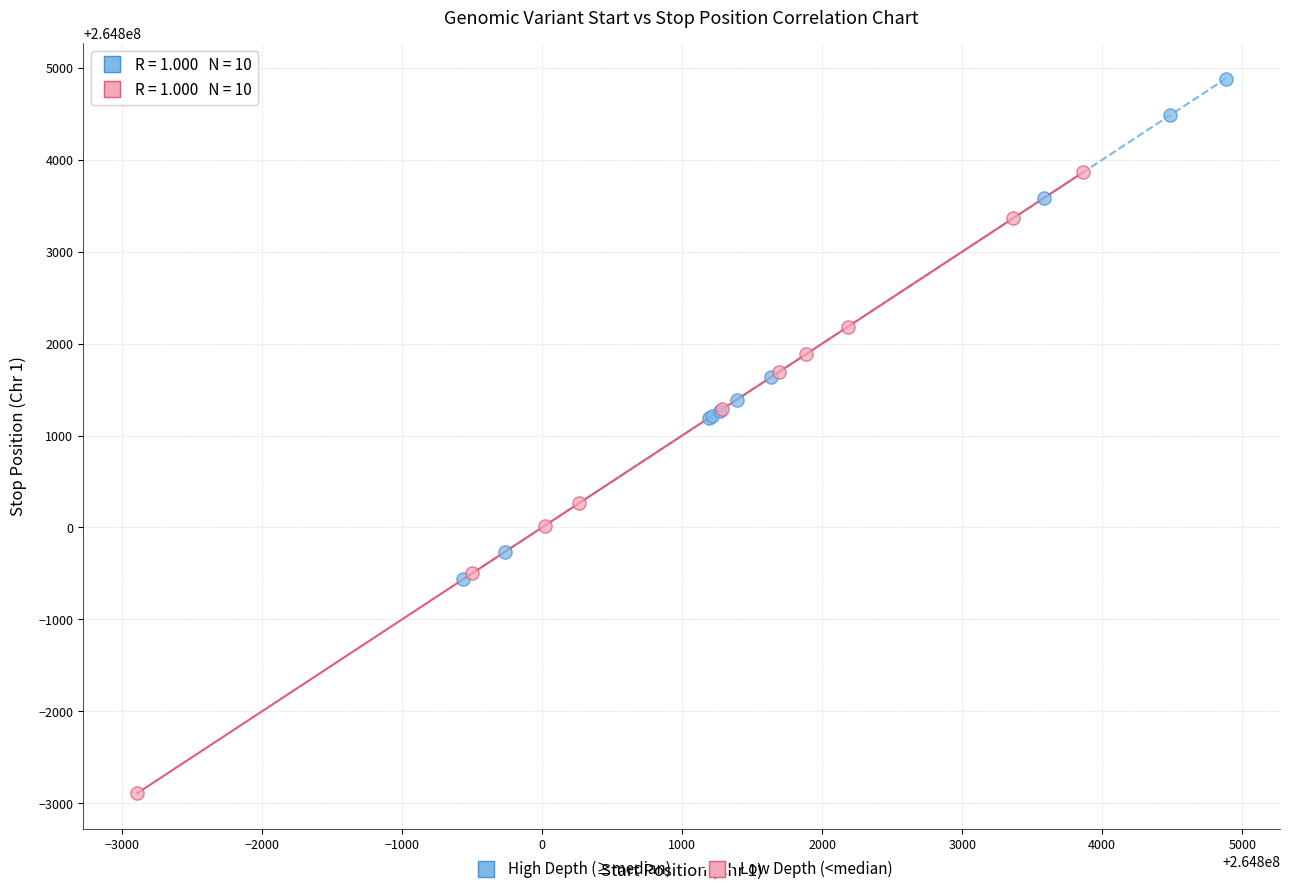

Which series contains the lowest Y value?

Low Depth (<median)